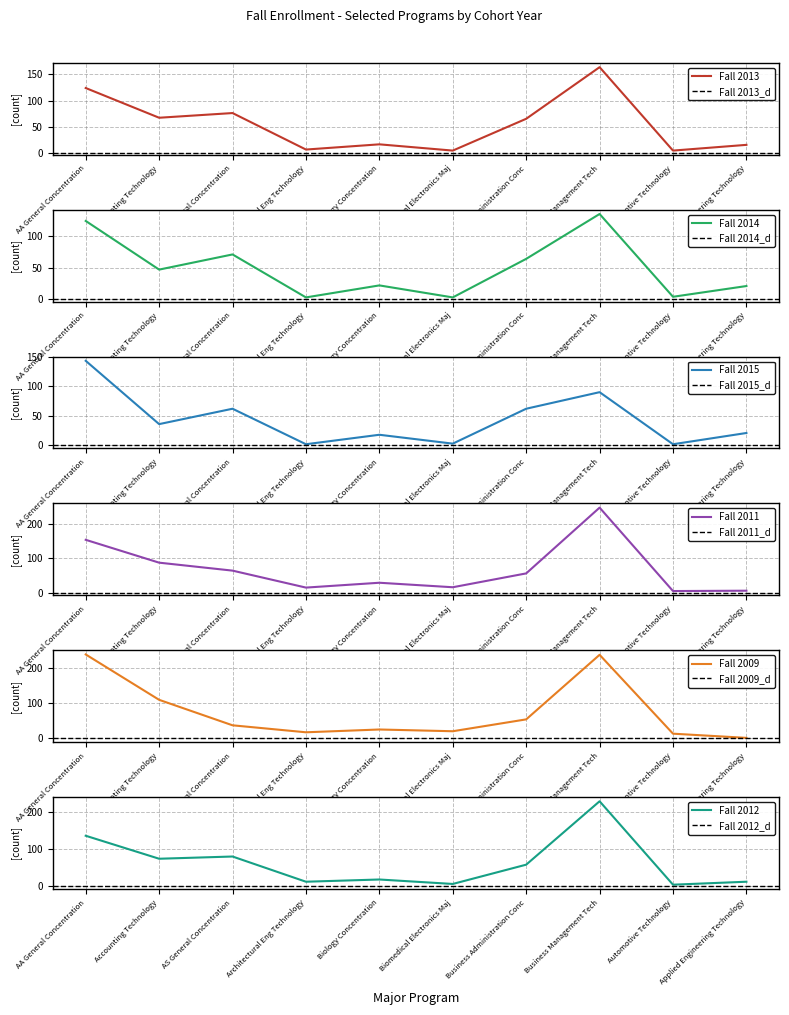

What is the spread (max minus min) of values at AA General Concentration?

115